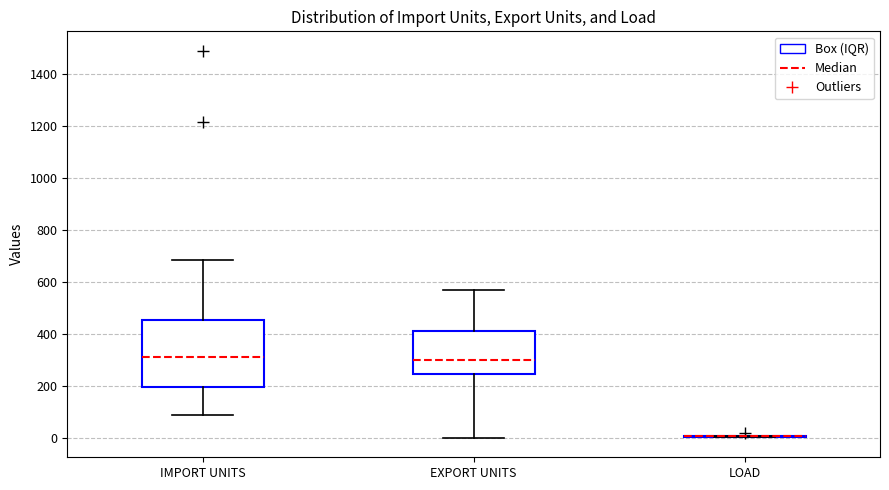

Where does the upper whisker of the box for IMPORT UNITS end on the y-axis? The values are not printed on the chart, so give them approximately, as read against the axis.

680